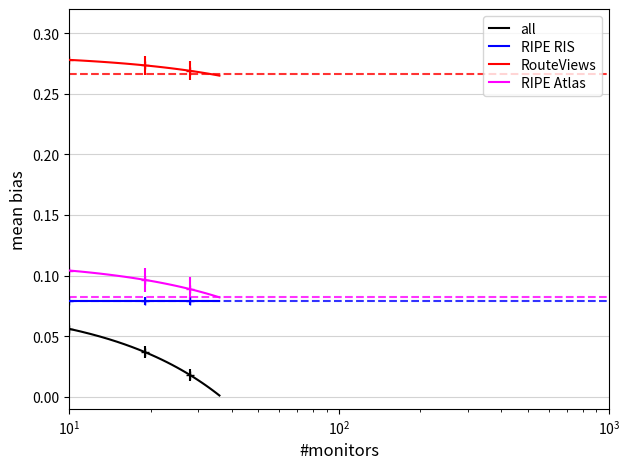

Which series has the widest spread of values?

all